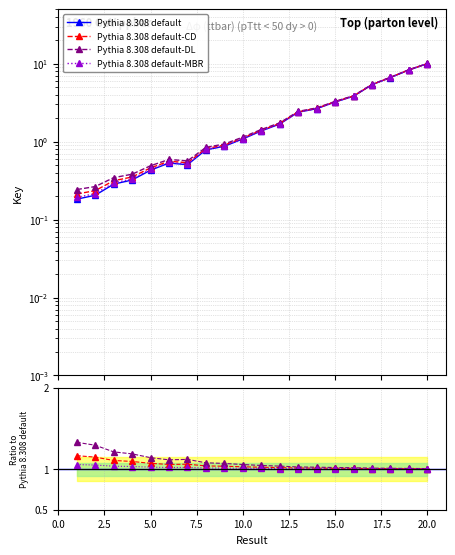

What are all the series names shown in the legend?

Pythia 8.308 default, Pythia 8.308 default-CD, Pythia 8.308 default-DL, Pythia 8.308 default-MBR